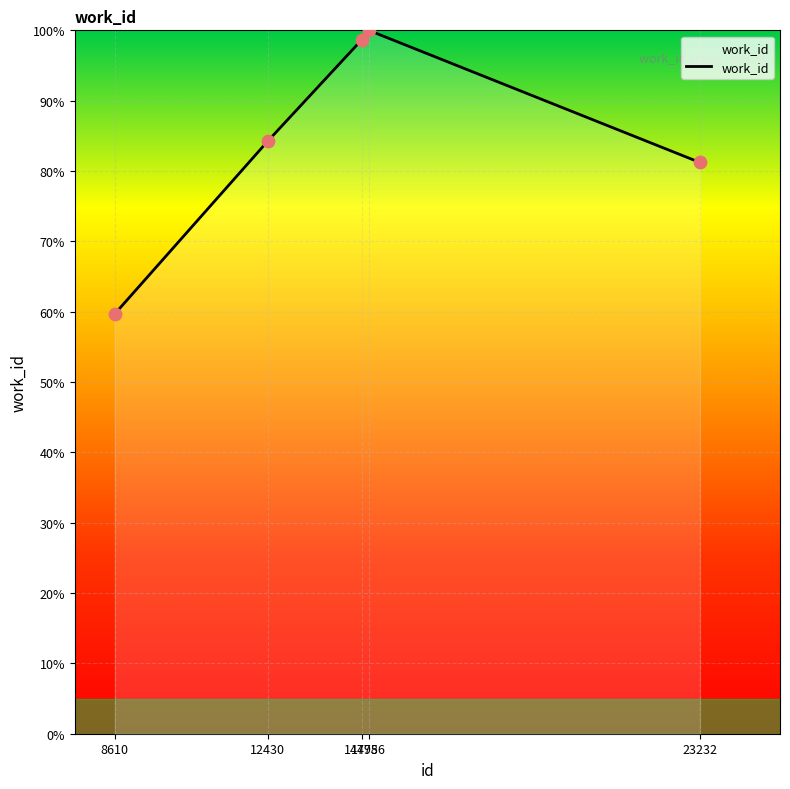

What is the ratio of the value at 14778 to the value at 14956?

1.0